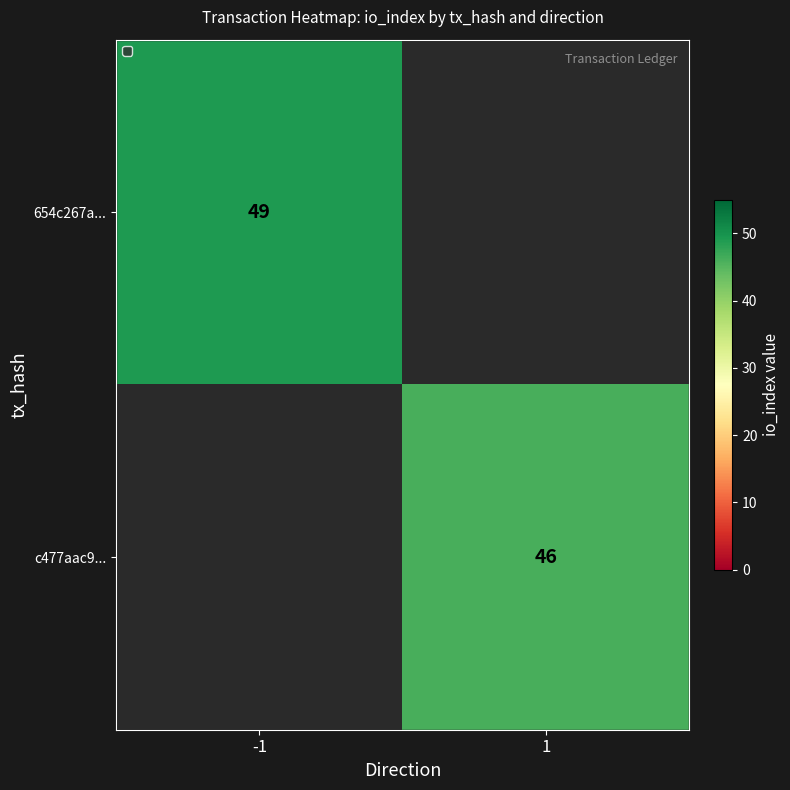

Is it true that 654c267a... equals 49 at -1?

True